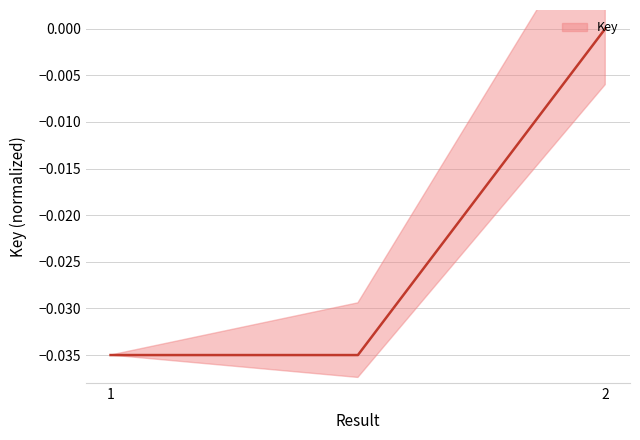

Does the chart have visible grid lines?

Yes